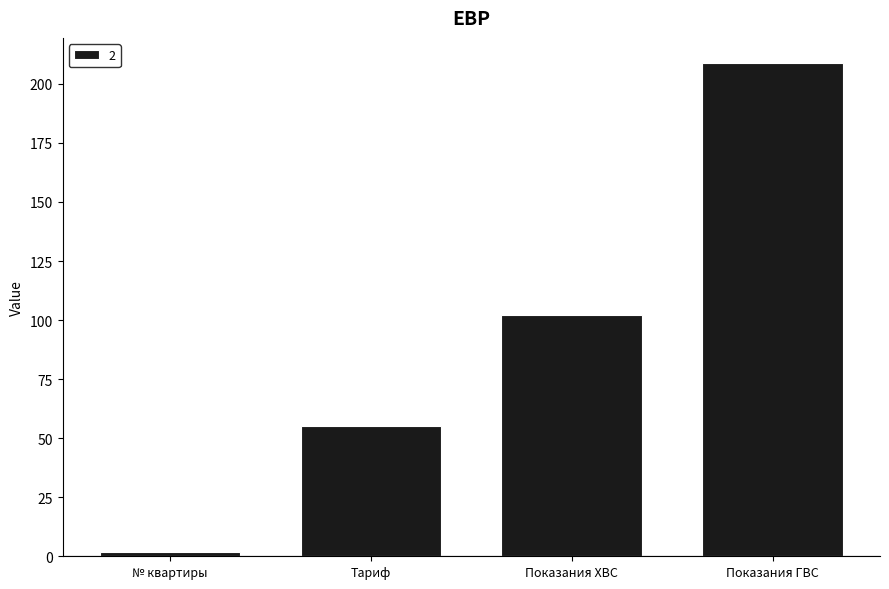

Which has a higher value, Тариф or Показания ХВС?

Показания ХВС